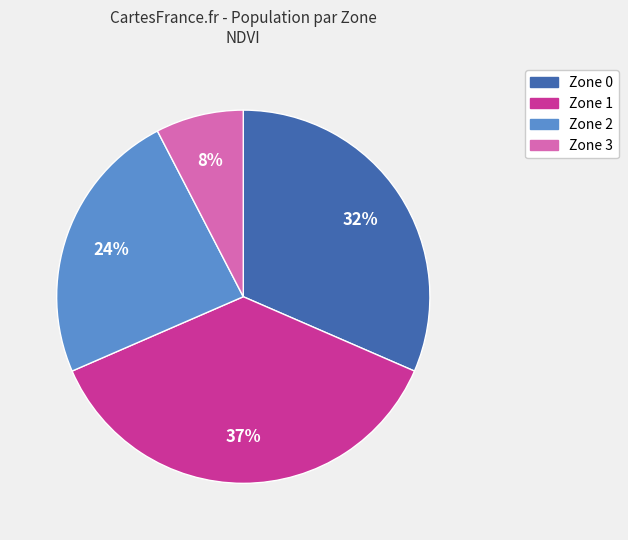

What is the largest slice in the pie chart?

Zone 1